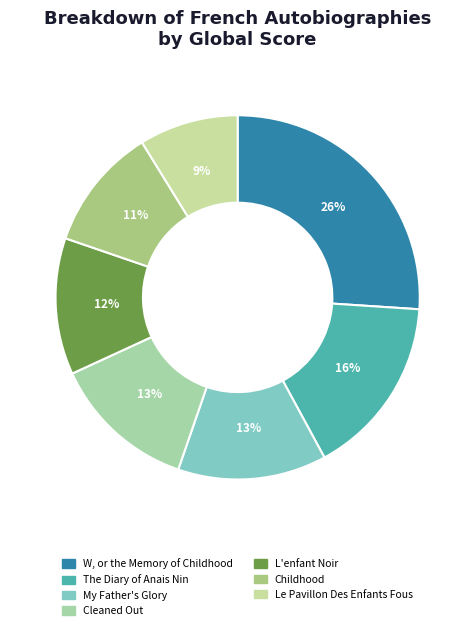

The Cleaned Out slice represents 1% of the pie. True or false?

False